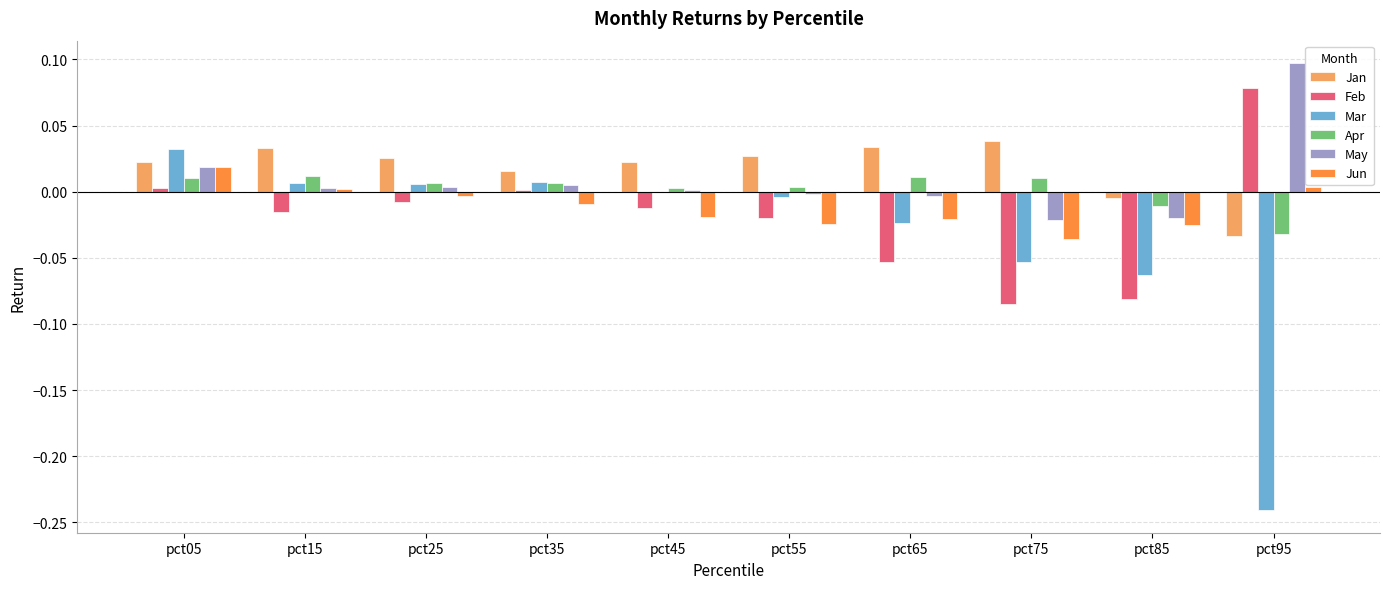

Is the value of Apr at pct85 greater than the value of May at pct85?

Yes